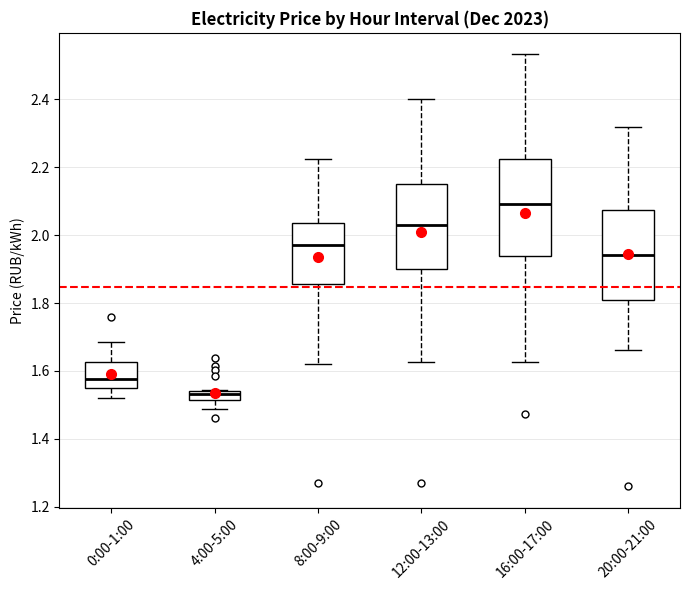

Where is the upper edge of the box for 8:00-9:00 on the y-axis? The values are not printed on the chart, so give them approximately, as read against the axis.

2.04